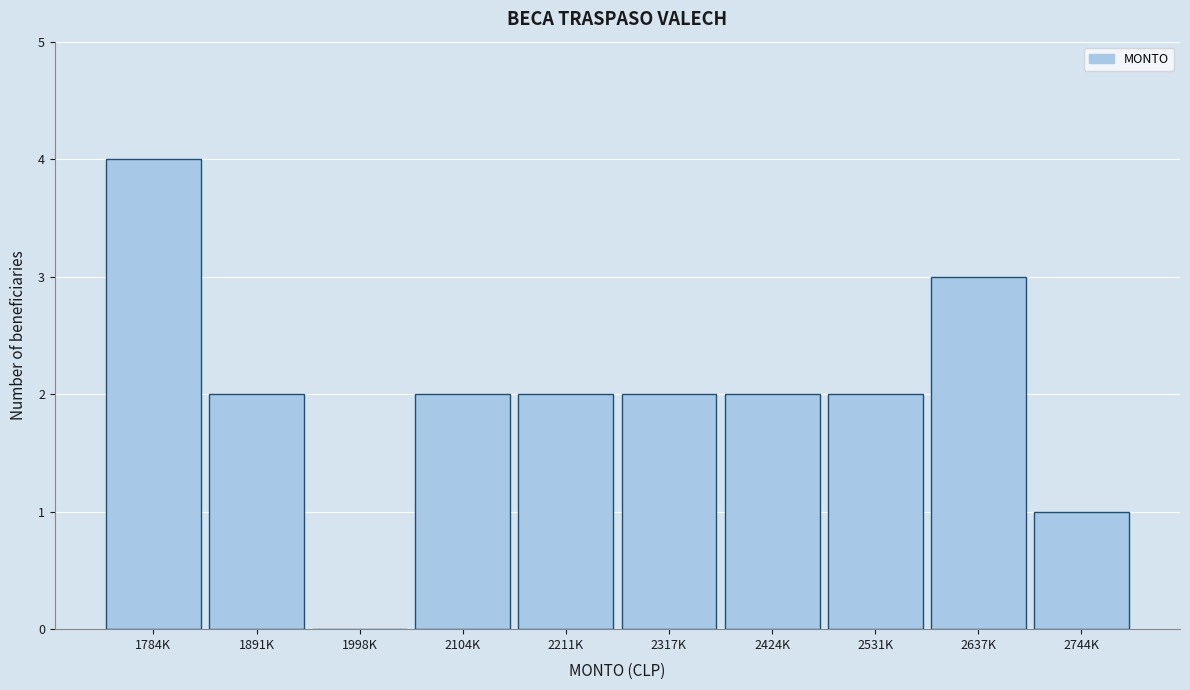

Reading right to left, transcribe all the data shown in this chart.

2744K=1	2637K=3	2531K=2	2424K=2	2317K=2	2211K=2	2104K=2	1998K=0	1891K=2	1784K=4